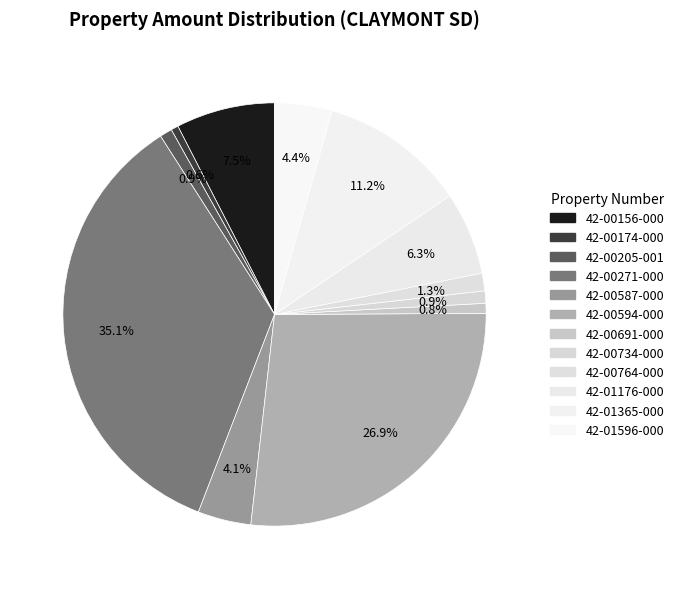

Count the number of slices in the pie.

12